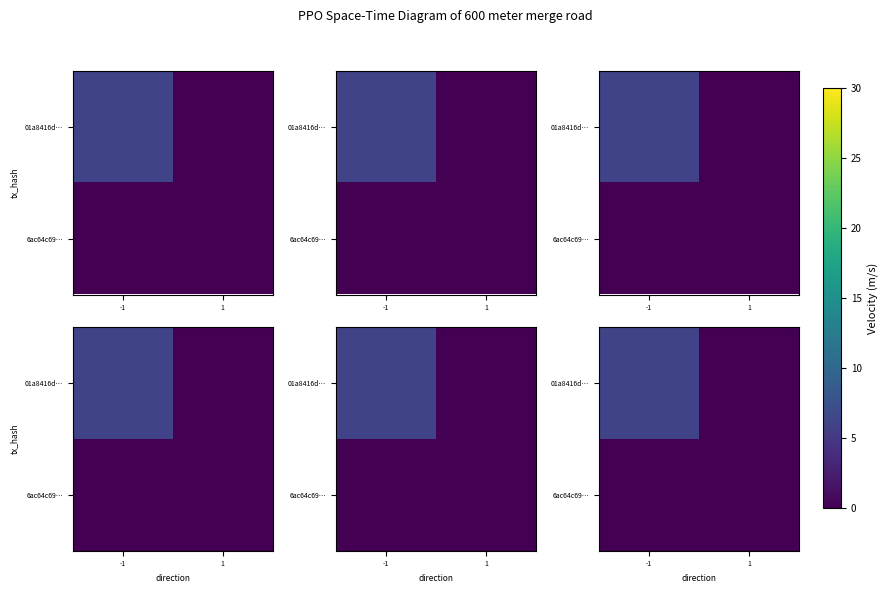

Between -1 and 1, which series saw the biggest shift?

row_0